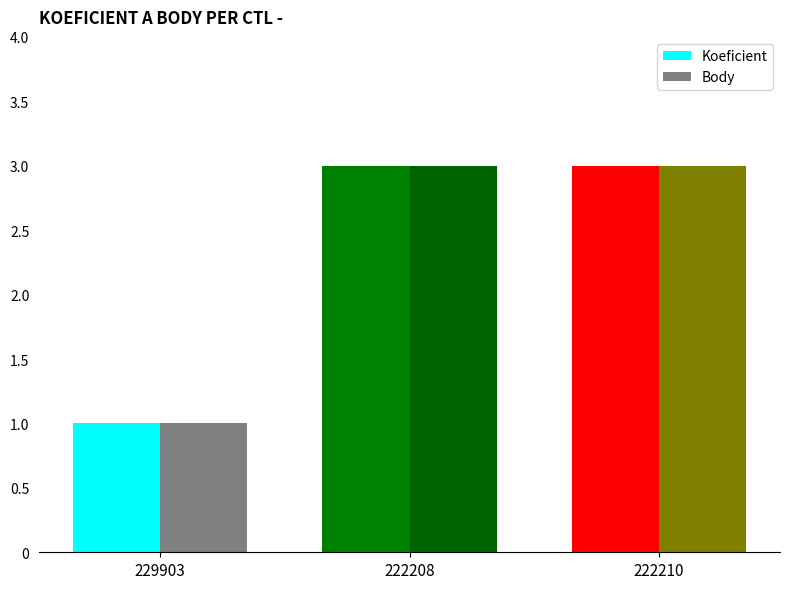

Is the value of Koeficient at 222210 greater than the value of Body at 229903?

Yes